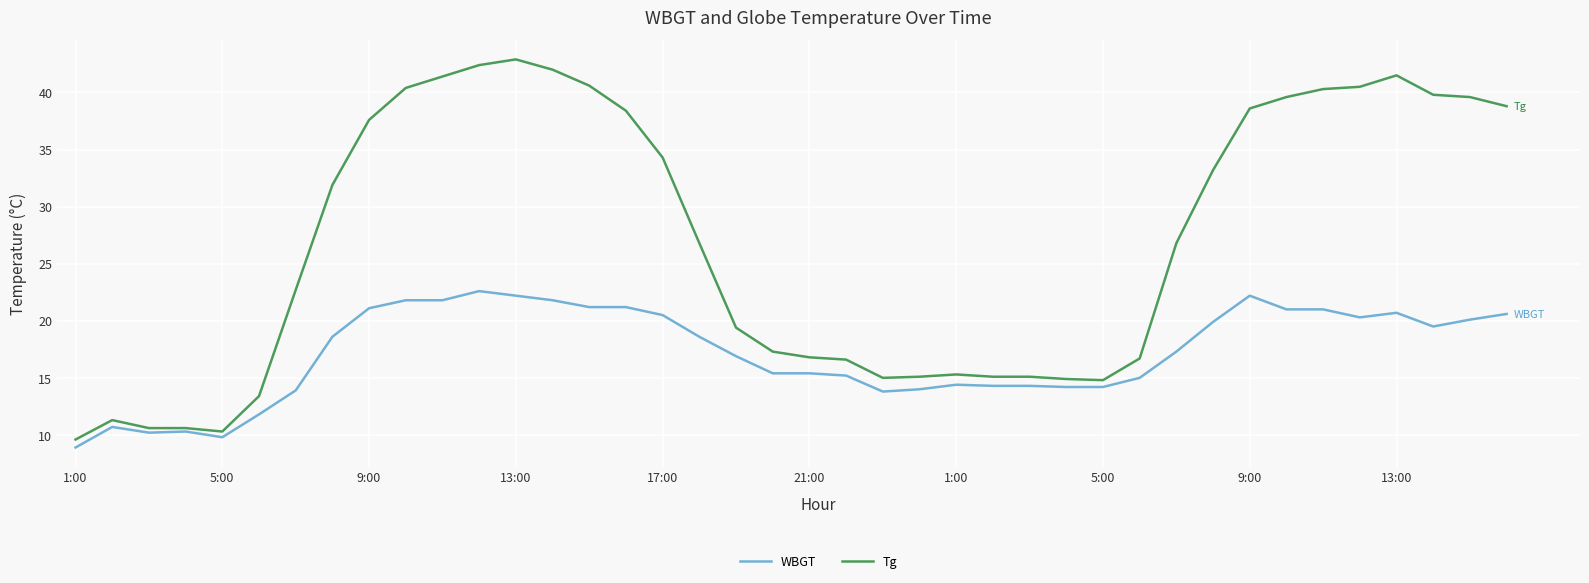

What is the maximum value for Tg?

42.9